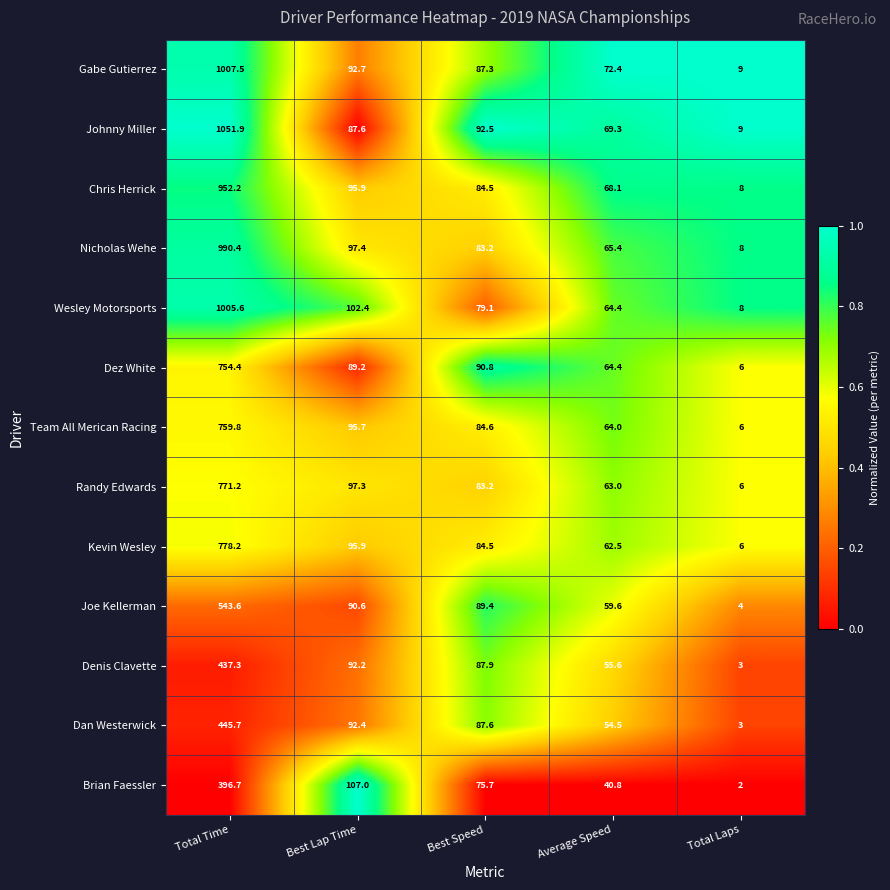

Which category has the lowest value in the Dez White series?

Total Laps